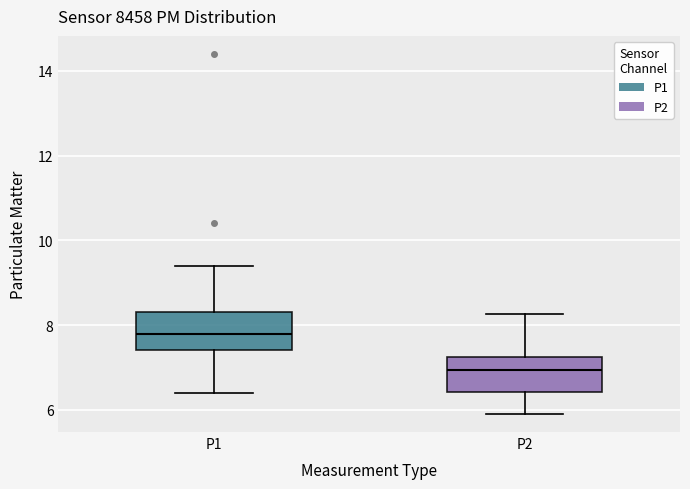

Reading left to right, read every box against the y-axis: the position of its median line, the range the box covers, and the ends of its whiskers. The values are not printed on the chart, so give them approximately, as read against the axis.

P1: median 7.8, box 7.4 to 8.4, whiskers 6.4 to 9.4
P2: median 7.0, box 6.4 to 7.2, whiskers 6.0 to 8.2